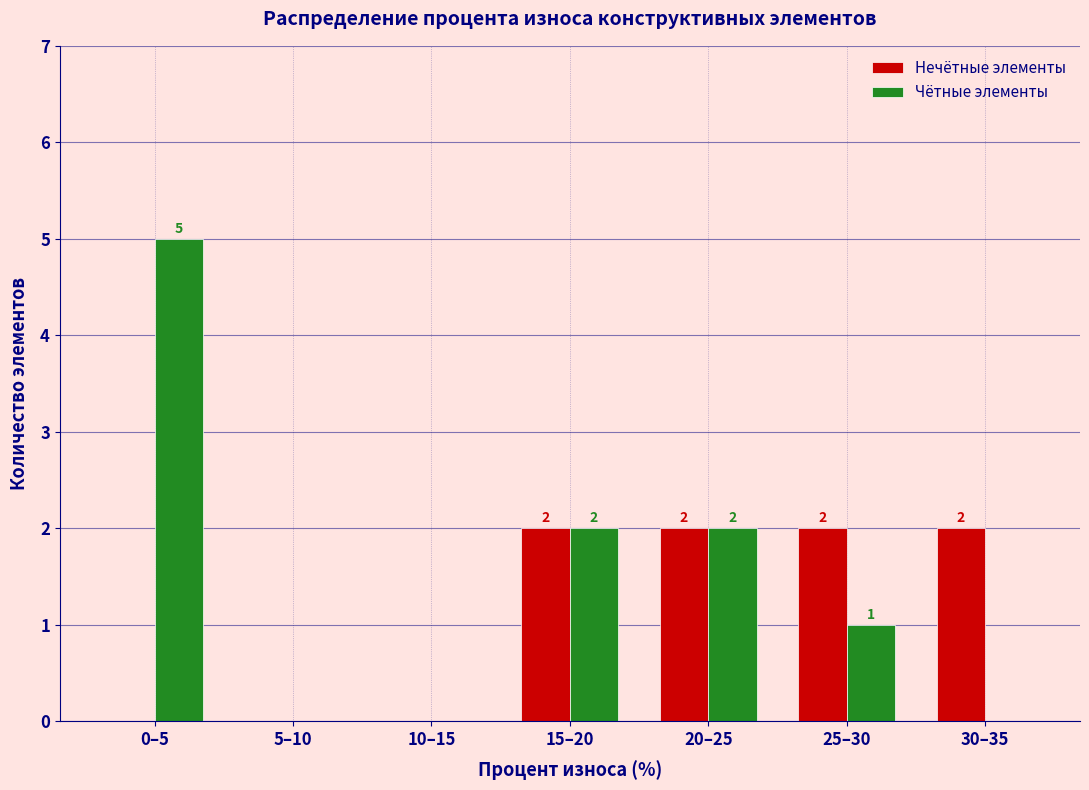

Reading right to left, list all the values displayed in this chart.

Нечётные элементы: 30–35=2	25–30=2	20–25=2	15–20=2	10–15=0	5–10=0	0–5=0
Чётные элементы: 30–35=0	25–30=1	20–25=2	15–20=2	10–15=0	5–10=0	0–5=5